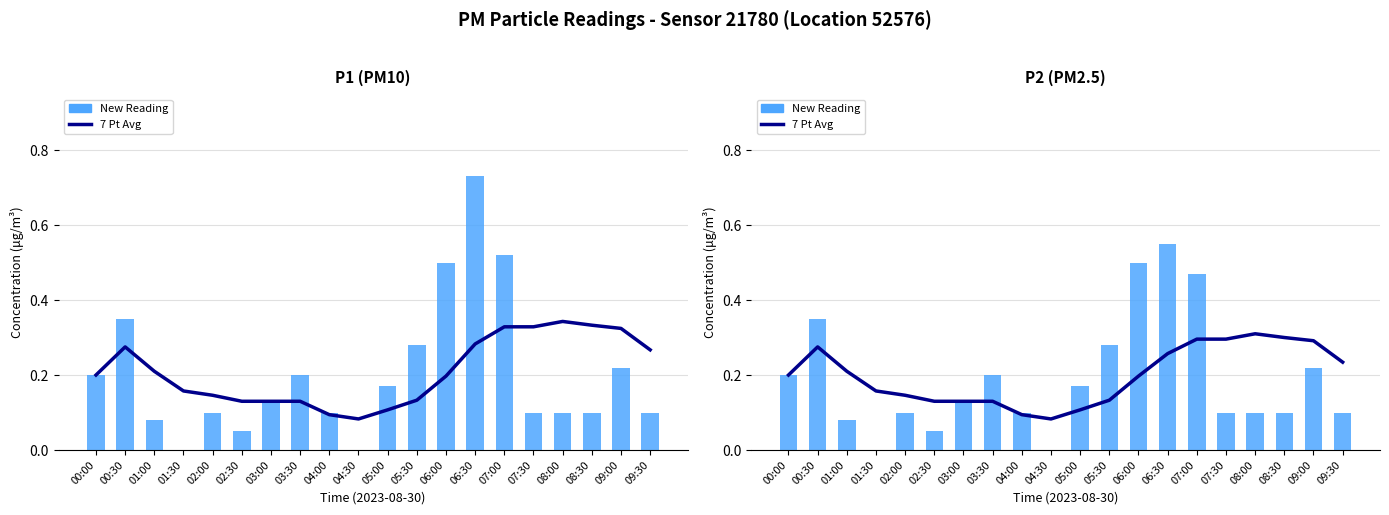

Reading left to right, what are all the values shown in this chart?

7 Pt Avg: 0.2	0.3	0.2	0.2	0.1	0.1	0.1	0.1	0.1	0.1	0.1	0.1	0.2	0.3	0.3	0.3	0.3	0.3	0.3	0.2
New Reading: 0.2	0.3	0.1	0.0	0.1	0.1	0.1	0.2	0.1	0.0	0.2	0.3	0.5	0.6	0.5	0.1	0.1	0.1	0.2	0.1